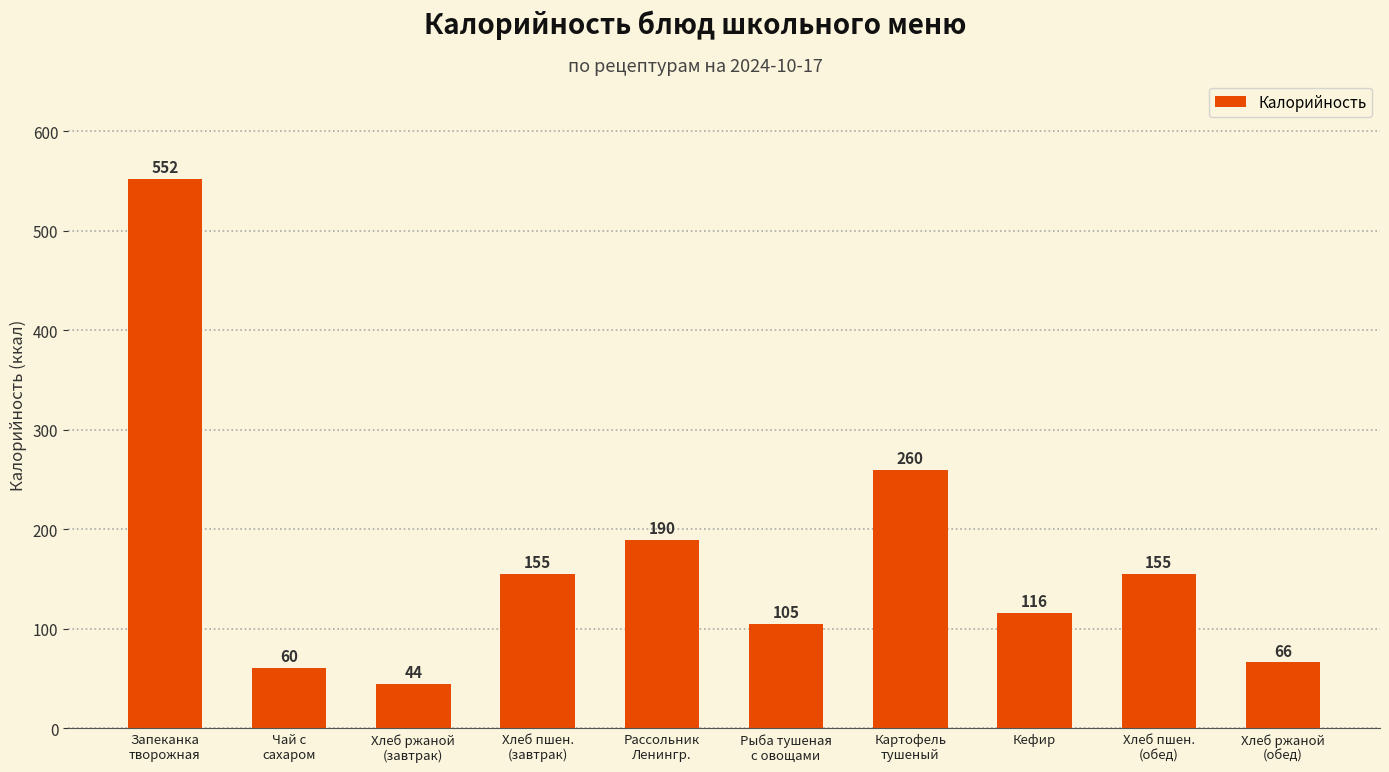

What is the change in value from Рыба тушеная
с овощами to Кефир?

+11.0